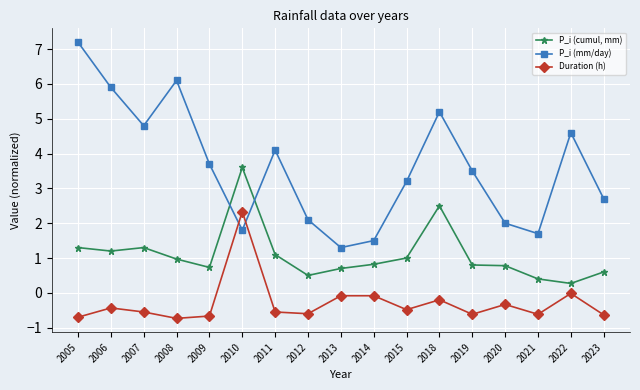

True or false: P_i (mm/day) has a value of 10.4 at 2006.

False